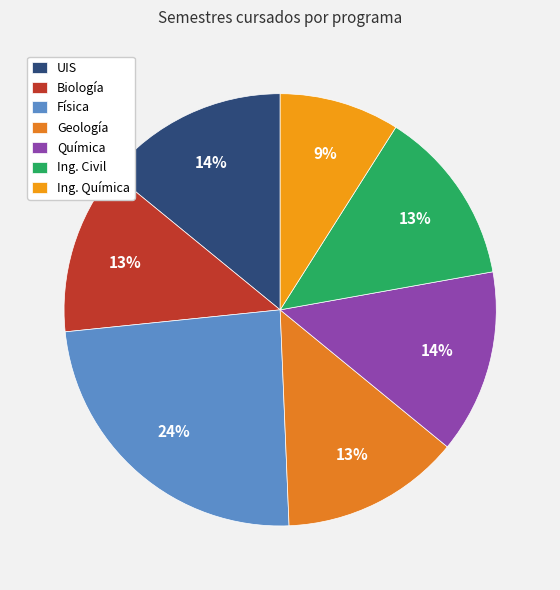

Is there a majority slice in this chart?

No